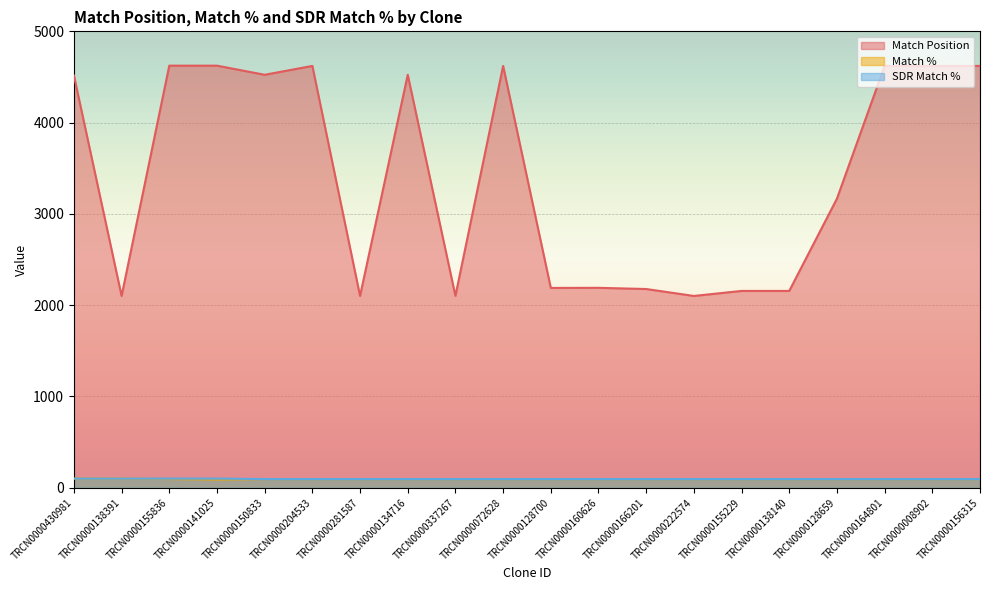

Which series changed the most between TRCN0000150833 and TRCN0000134716?

Match Position